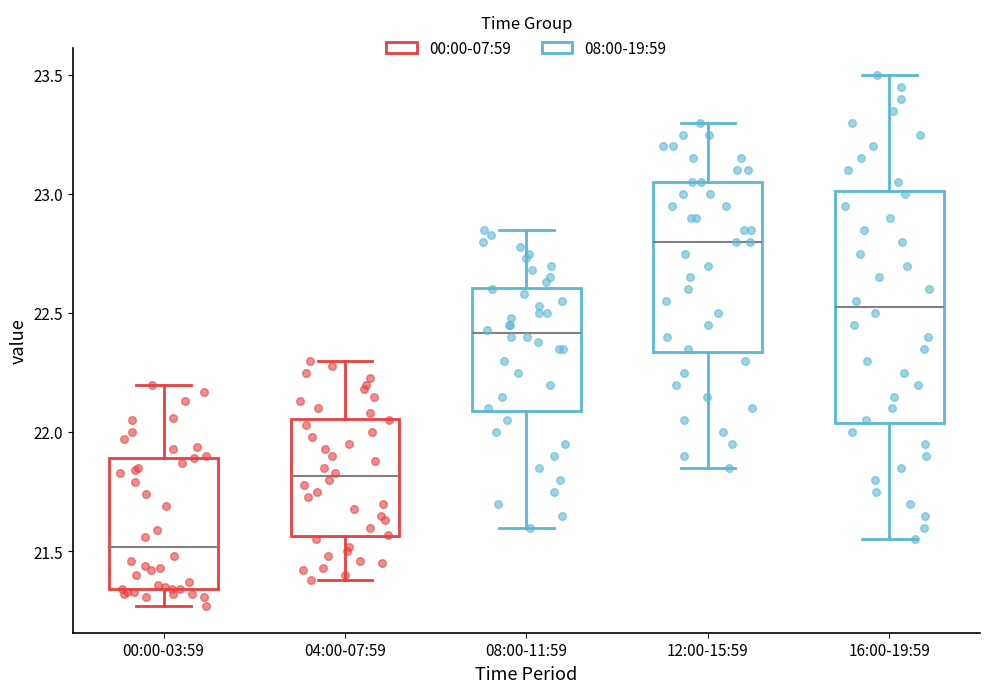

Reading left to right, read every box against the y-axis: the position of its median line, the range the box covers, and the ends of its whiskers. The values are not printed on the chart, so give them approximately, as read against the axis.

00:00-03:59: median 21.50, box 21.35 to 21.90, whiskers 21.25 to 22.20
04:00-07:59: median 21.80, box 21.55 to 22.05, whiskers 21.40 to 22.30
08:00-11:59: median 22.40, box 22.10 to 22.60, whiskers 21.60 to 22.85
12:00-15:59: median 22.80, box 22.35 to 23.05, whiskers 21.85 to 23.30
16:00-19:59: median 22.55, box 22.05 to 23.00, whiskers 21.55 to 23.50